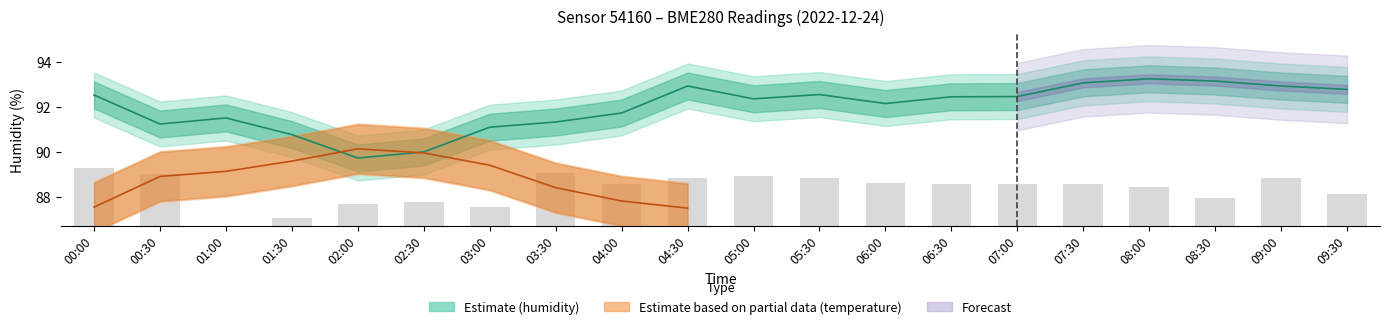

How many positive values are there?

19